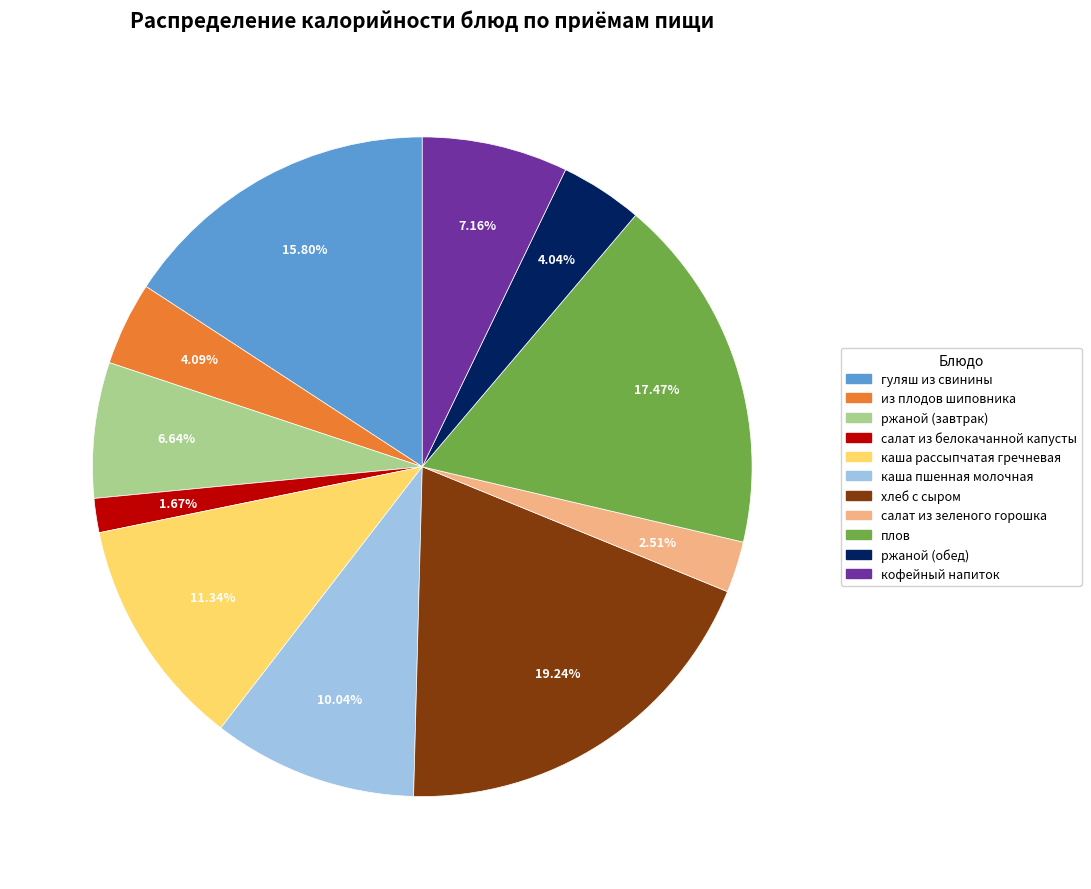

Which has a higher value, кофейный напиток or плов?

плов